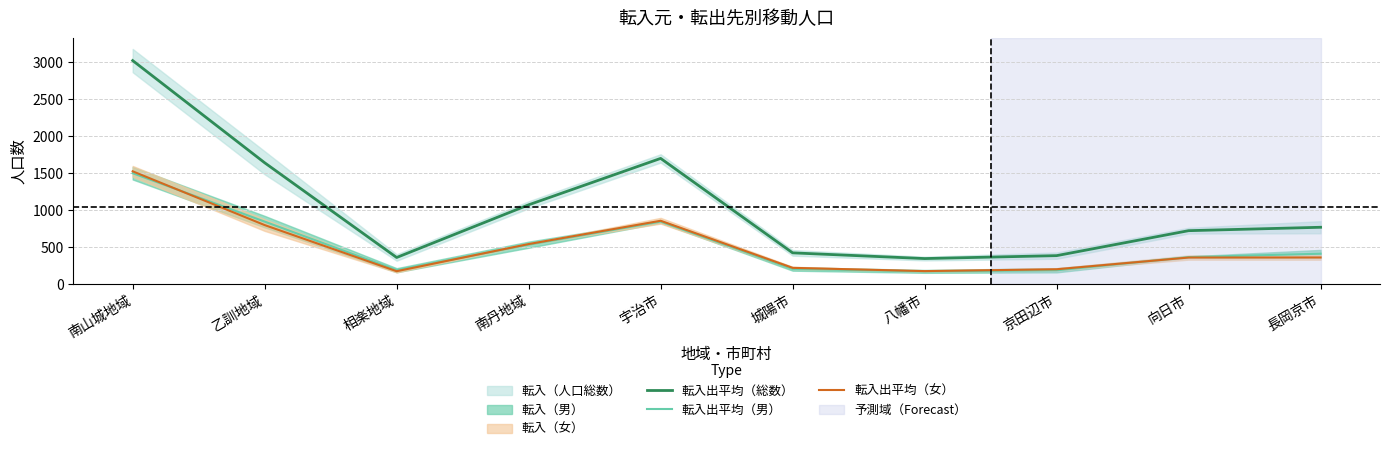

Where is 転入出平均（男） nearest to the value 833?

乙訓地域